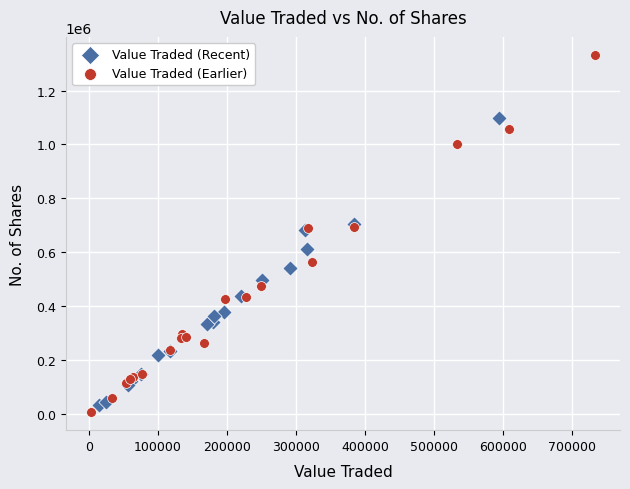

Which series has the widest spread of Y values?

Value Traded (Earlier)